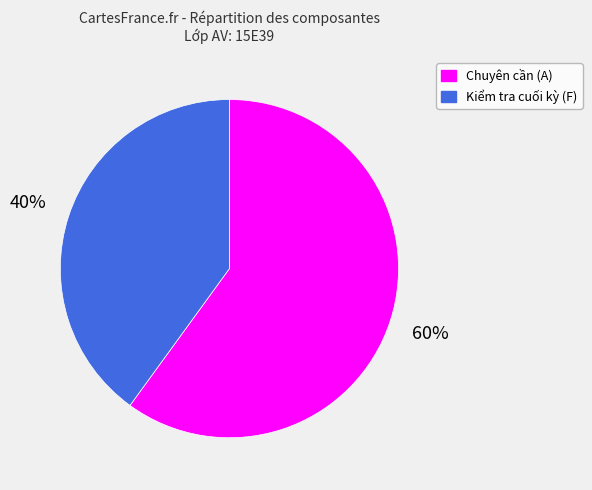

What is the majority slice?

Chuyên cần (A)